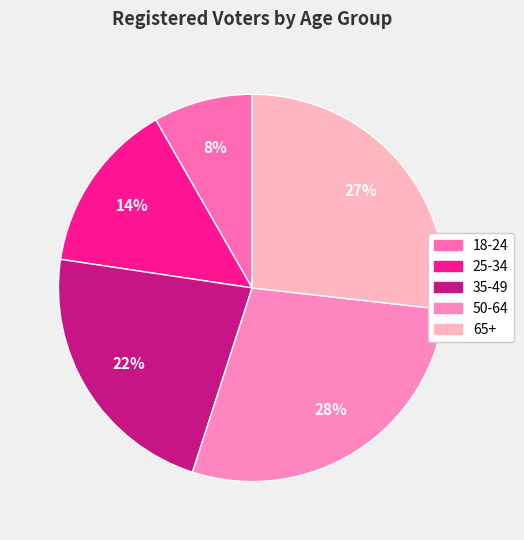

To the nearest percent, what is the average slice percentage?

20%